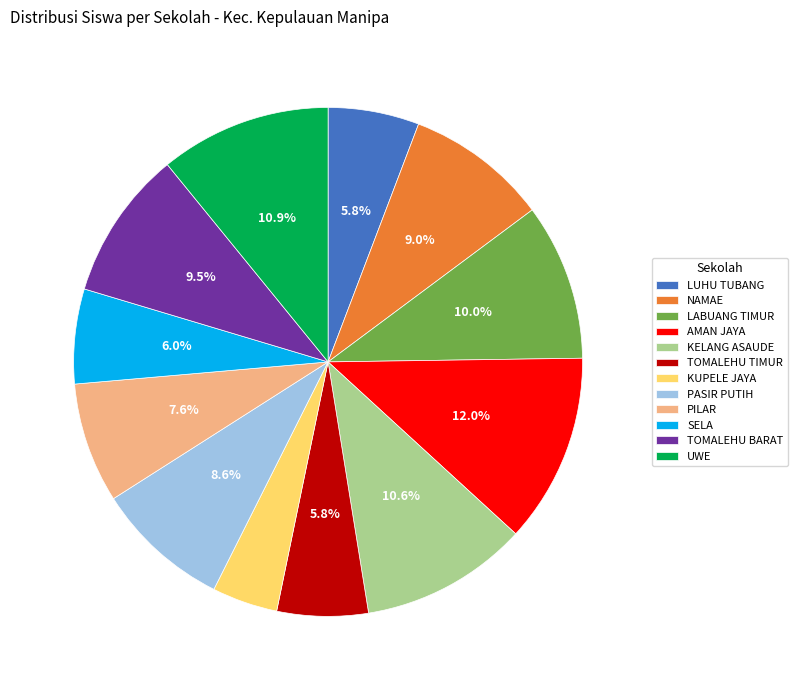

Combined, do PILAR and LABUANG TIMUR account for over 50%?

No